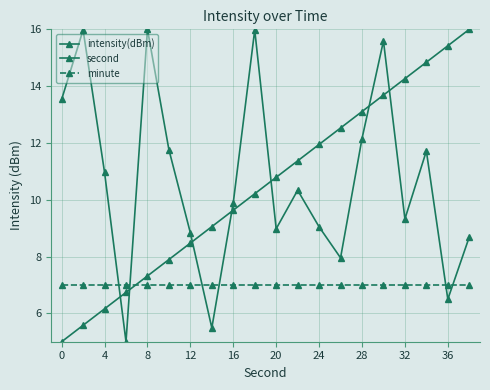

Which series has the largest total across all categories?

intensity(dBm)